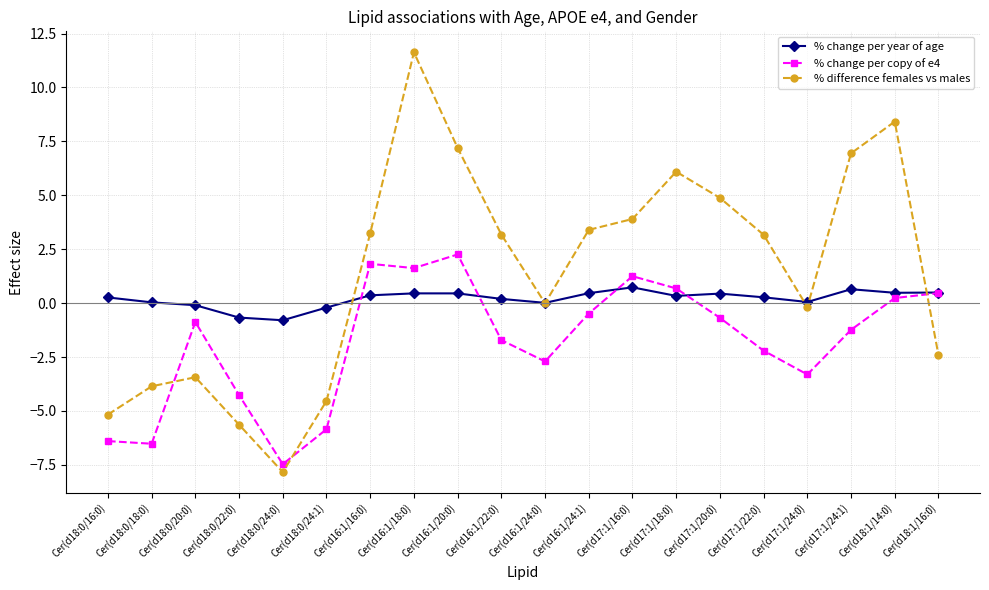

True or false: % difference females vs males has more than 2 points higher than both neighbors.

True